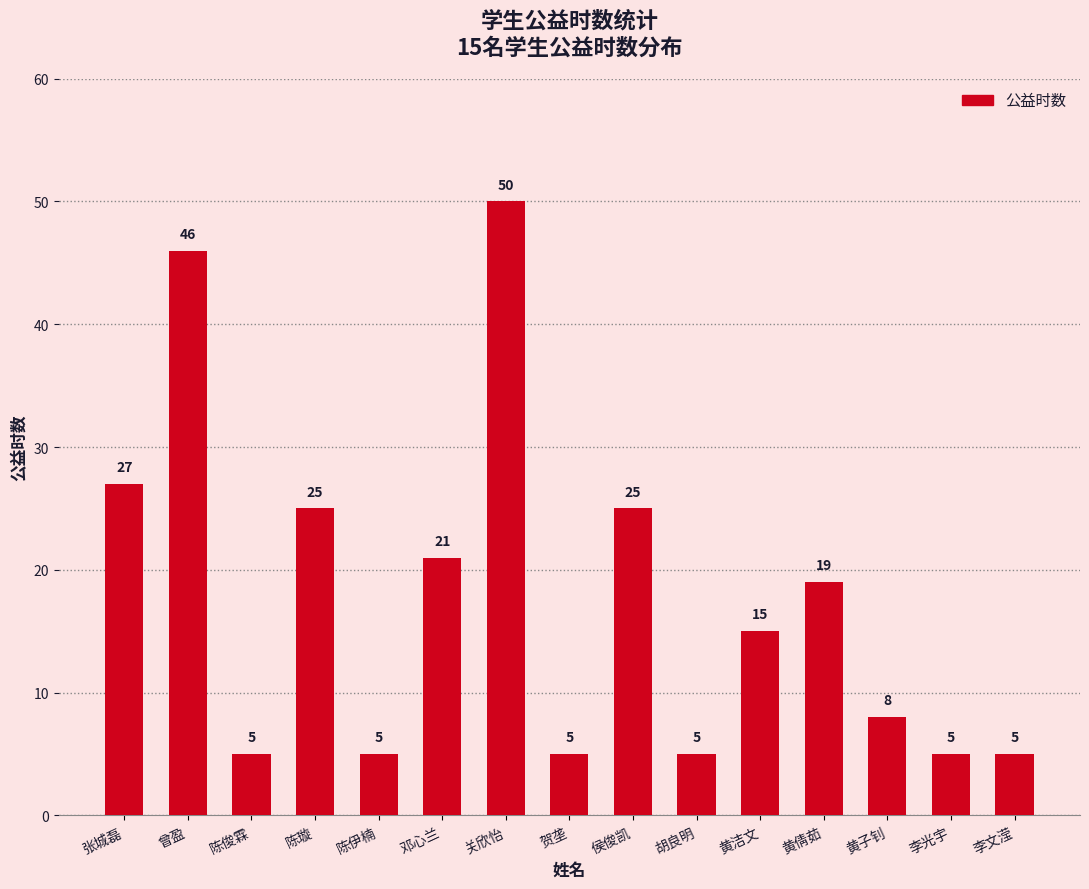

What position from the right is 黄洁文?

5